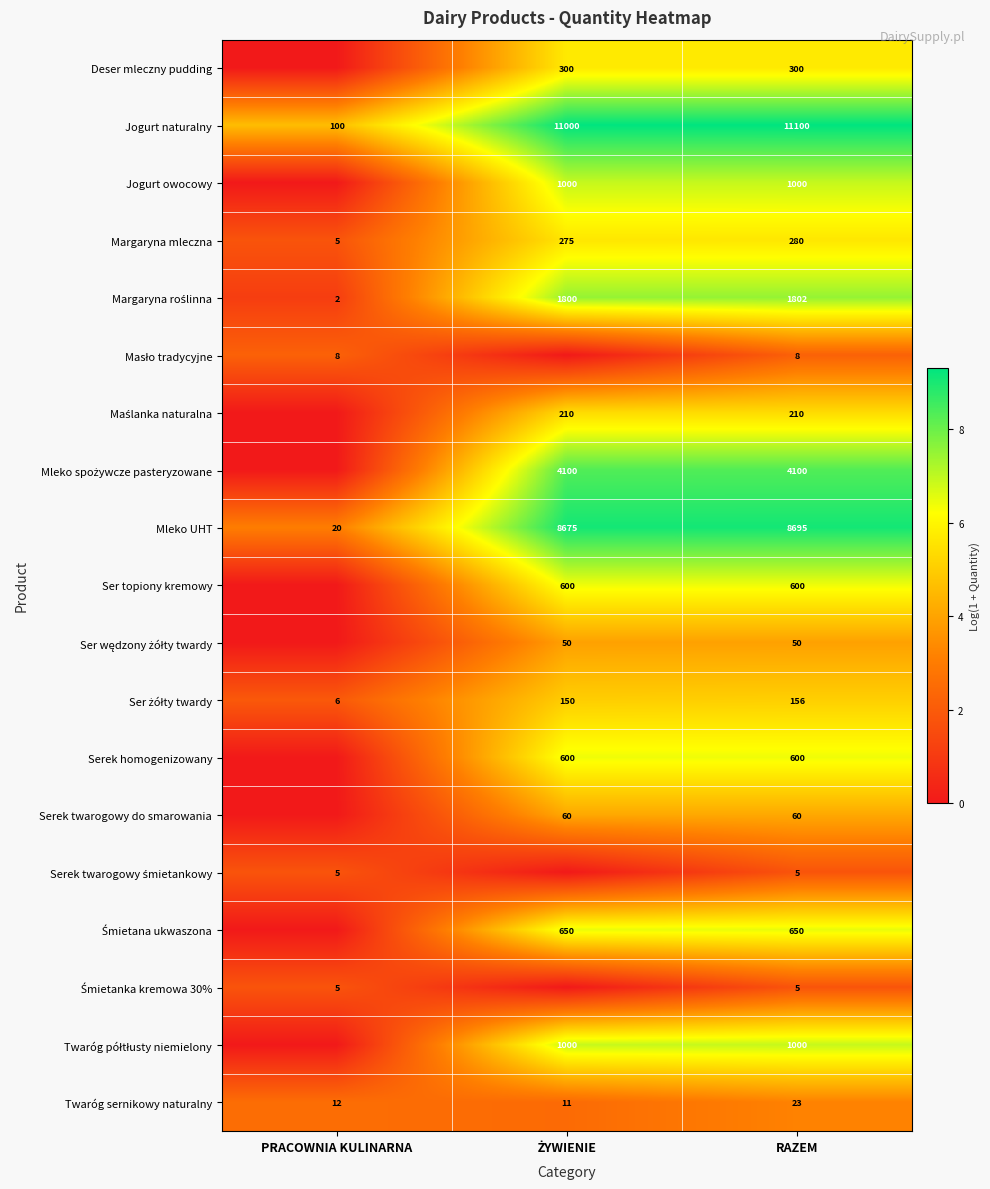

What is the total value across all series at RAZEM?

30644